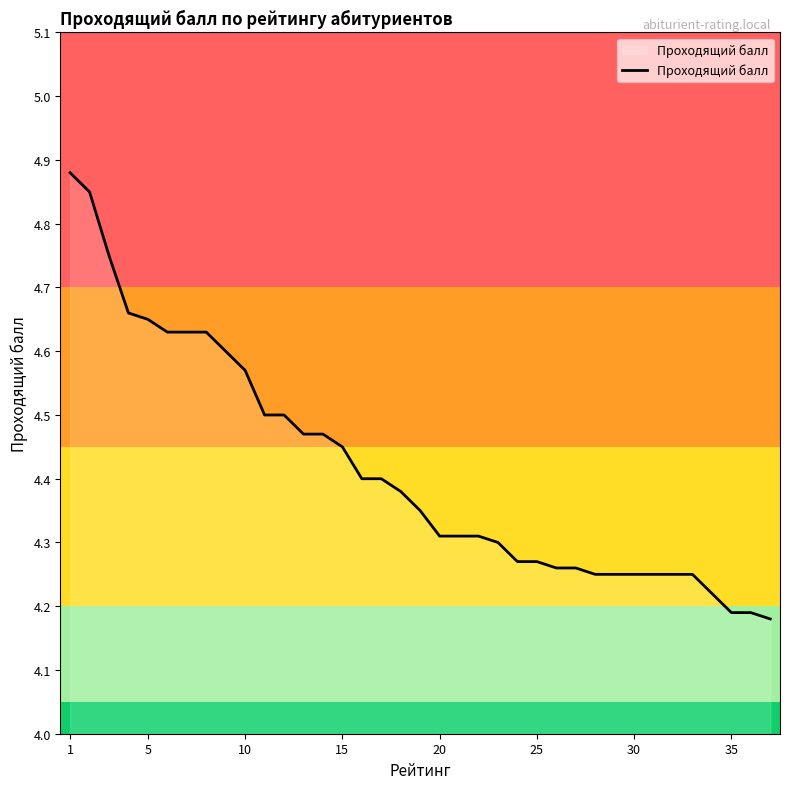

How many values are between 4 and 5?

37